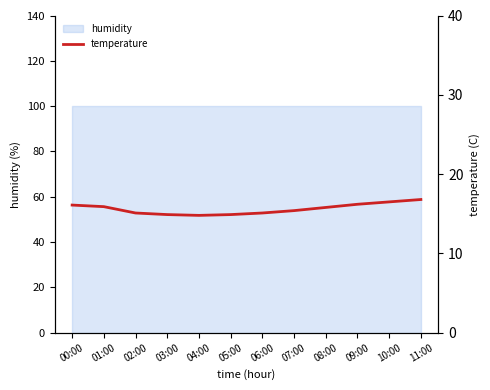

At which category does the data reach its first local valley?

04:00